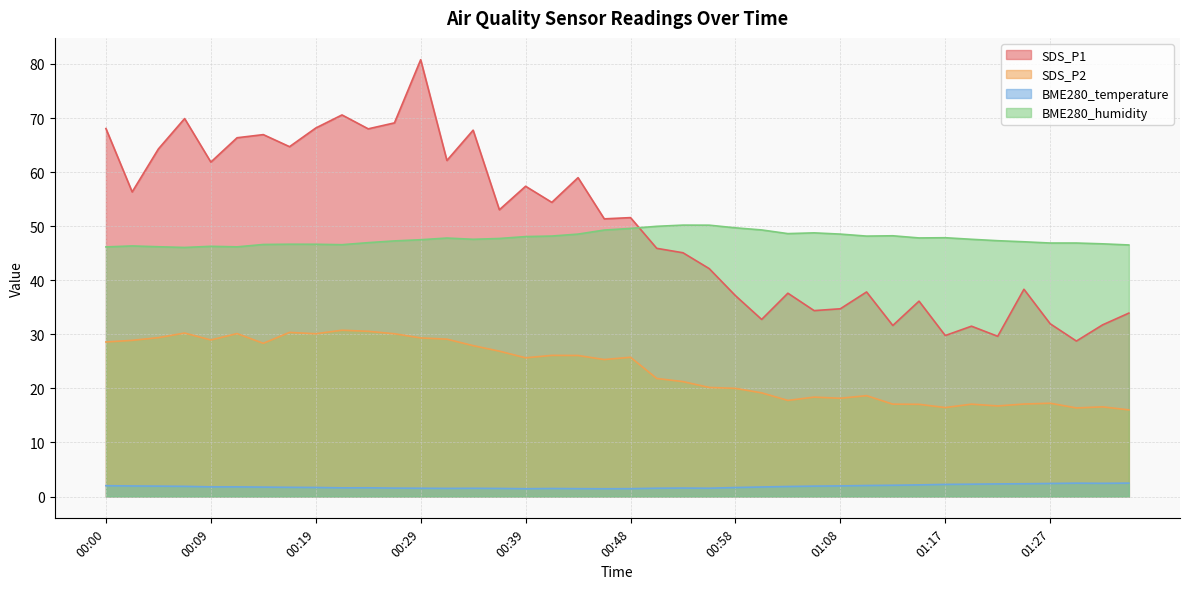

List the labels in order of SDS_P1 value, smallest first.

01:30, 01:22, 01:17, 01:20, 01:13, 01:32, 01:27, 01:00, 01:34, 01:05, 01:08, 01:15, 00:58, 01:03, 01:10, 01:25, 00:56, 00:53, 00:51, 00:46, 00:48, 00:36, 00:41, 00:02, 00:39, 00:43, 00:09, 00:31, 00:04, 00:17, 00:12, 00:14, 00:34, 00:24, 00:00, 00:19, 00:26, 00:07, 00:21, 00:29